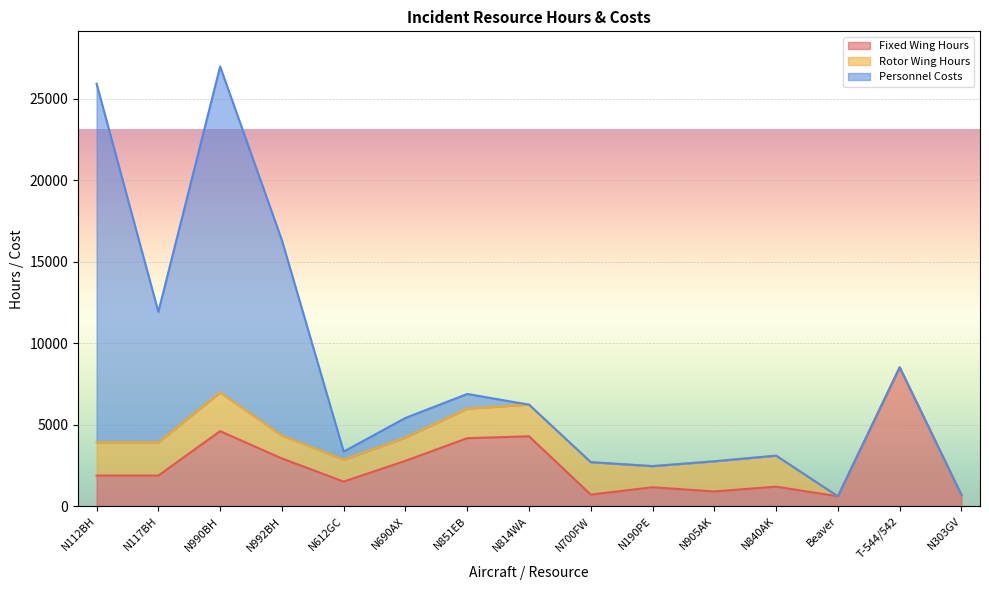

True or false: Fixed Wing Hours and Personnel Costs intersect in this chart.

True